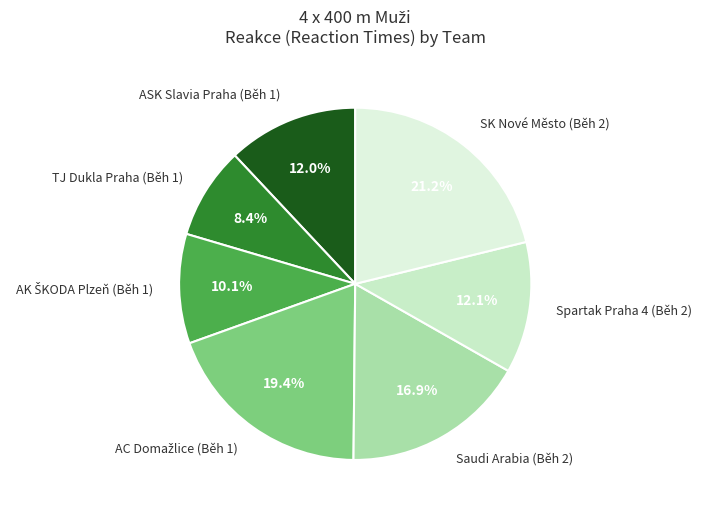

Combined, what portion of the pie is TJ Dukla Praha (Běh 1) and ASK Slavia Praha (Běh 1)?

20.4%